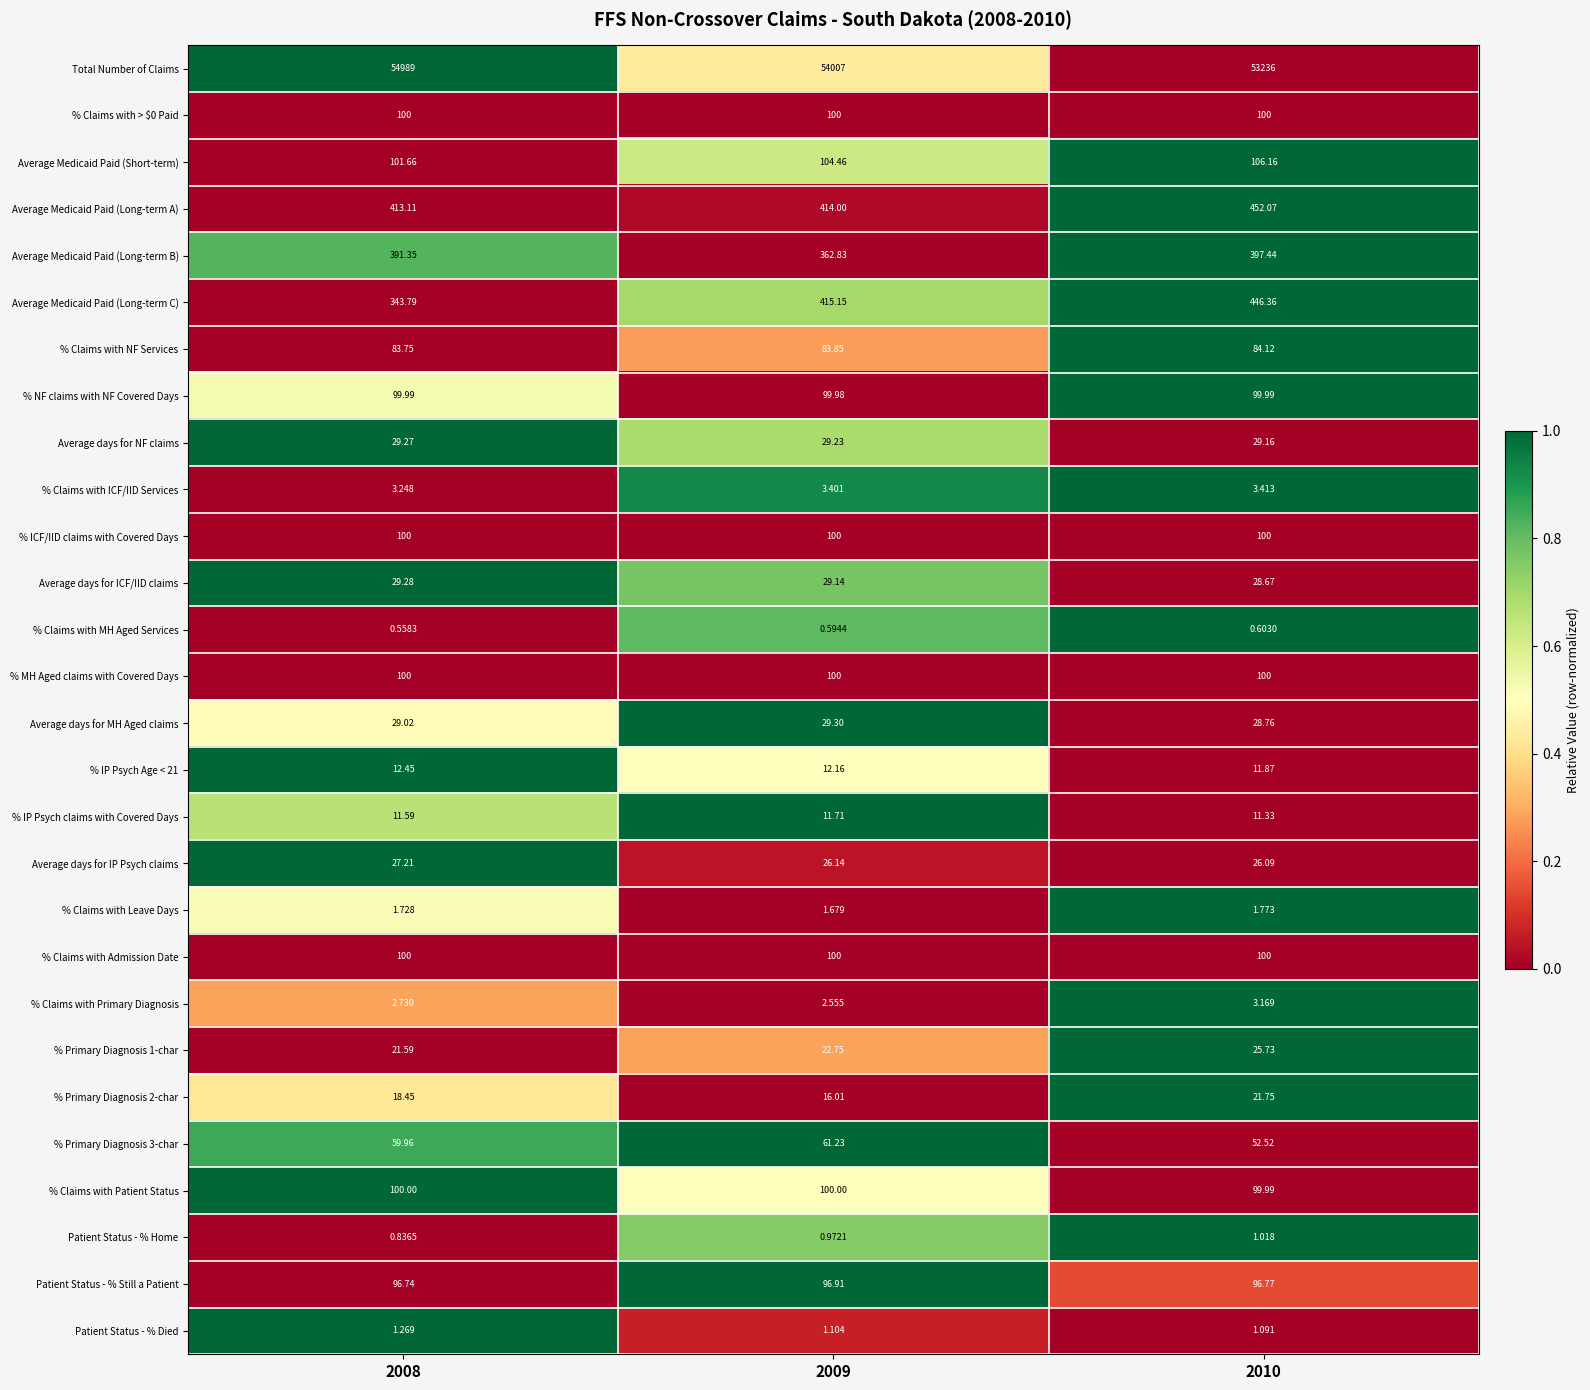

Which series has the largest range (max minus min)?

Total Number of Claims